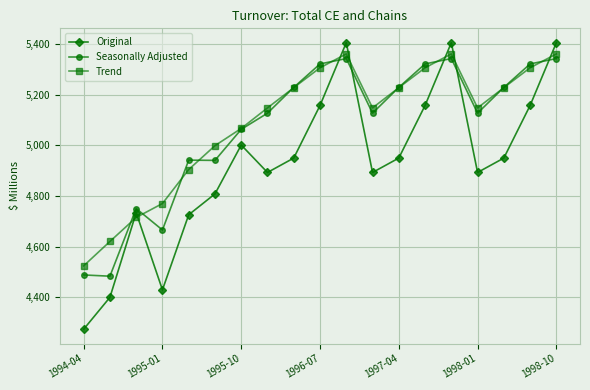

At how many categories does at least one series exceed 4543?

18